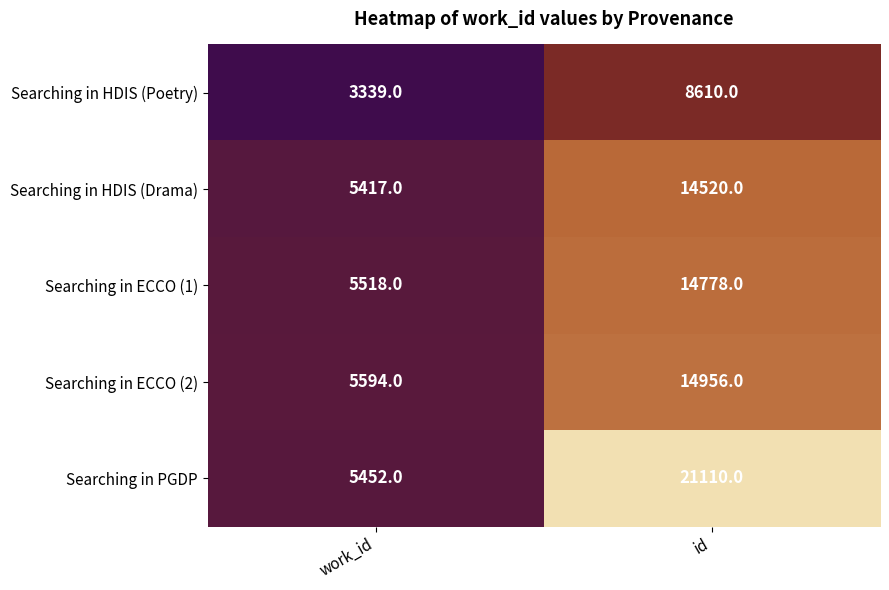

Which series has the largest range (max minus min)?

Searching in PGDP